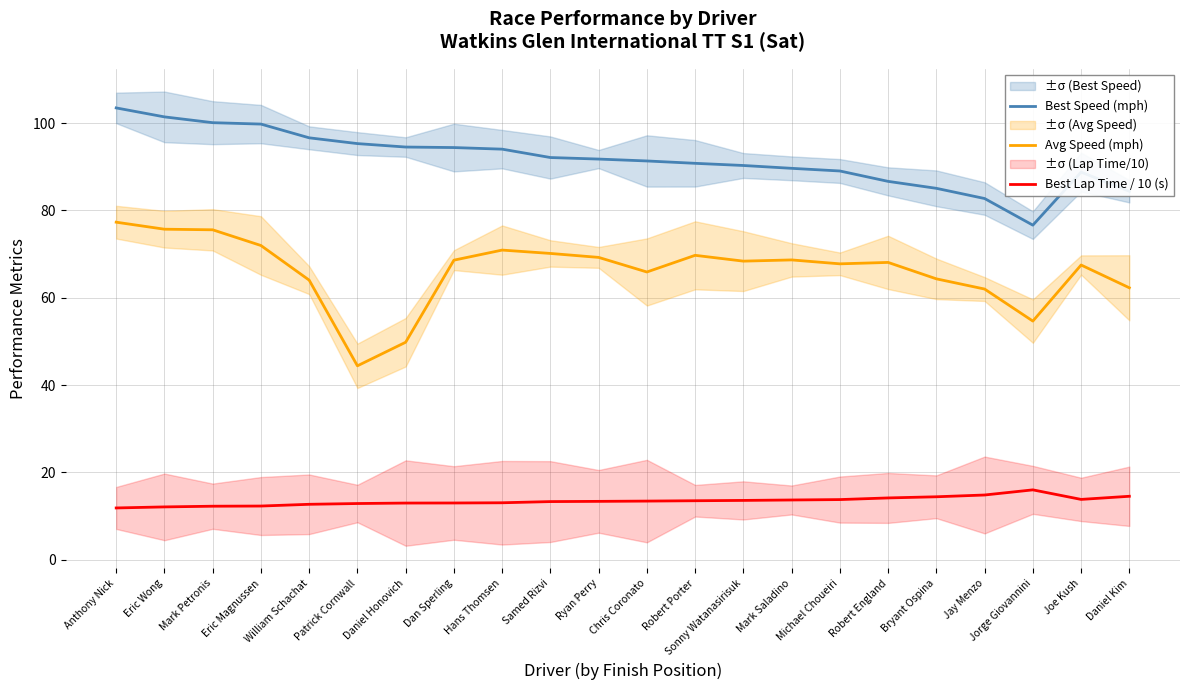

Reading left to right, list all the values displayed in this chart.

Best Speed (mph): 103.5	101.4	100.1	99.8	96.6	95.3	94.5	94.4	94.0	92.1	91.8	91.3	90.8	90.3	89.7	89.0	86.7	85.1	82.7	76.6	88.8	84.4
Avg Speed (mph): 77.3	75.7	75.6	72.0	64.0	44.4	49.8	68.6	70.9	70.1	69.2	65.9	69.7	68.4	68.7	67.8	68.1	64.3	62.0	54.6	67.5	62.3
Best Lap Time / 10 (s): 11.8	12.1	12.2	12.3	12.7	12.8	12.9	13.0	13.0	13.3	13.3	13.4	13.5	13.6	13.7	13.7	14.1	14.4	14.8	16.0	13.8	14.5